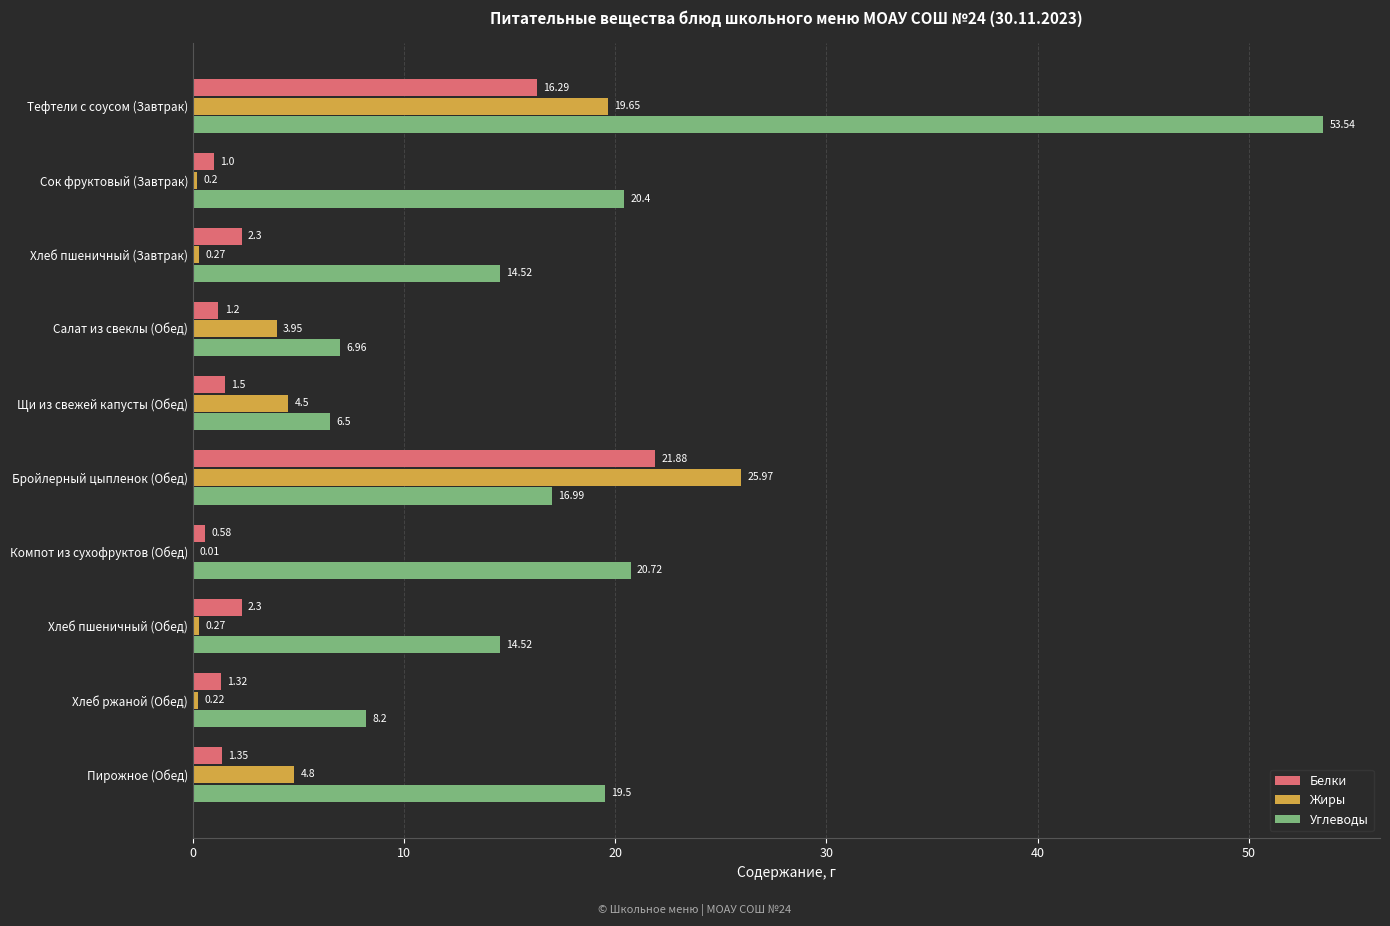

At which label is Углеводы closest to 30?

Компот из сухофруктов (Обед)